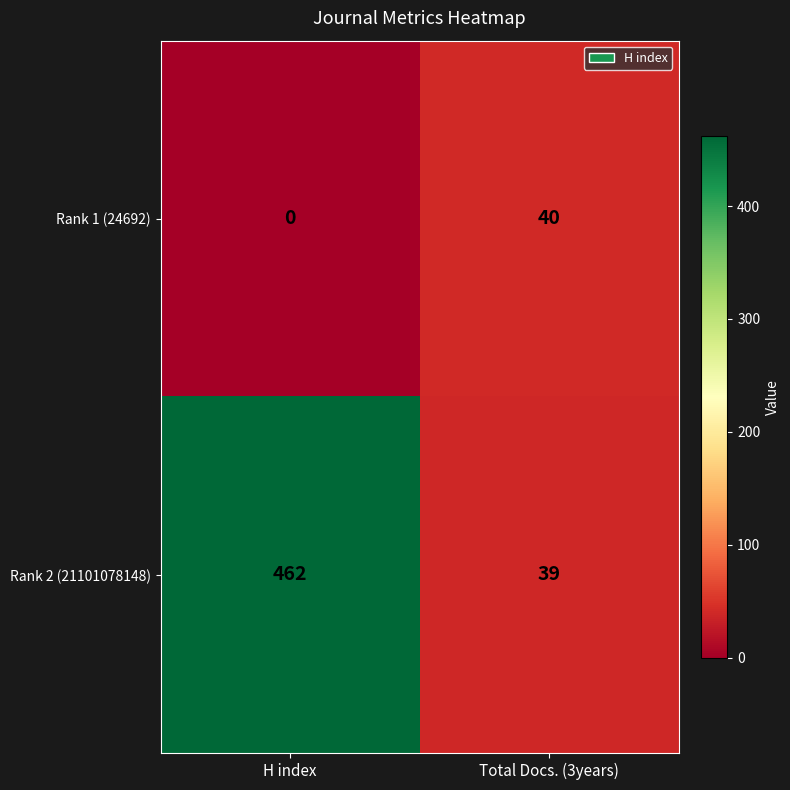

What is the maximum value shown in the chart?

462